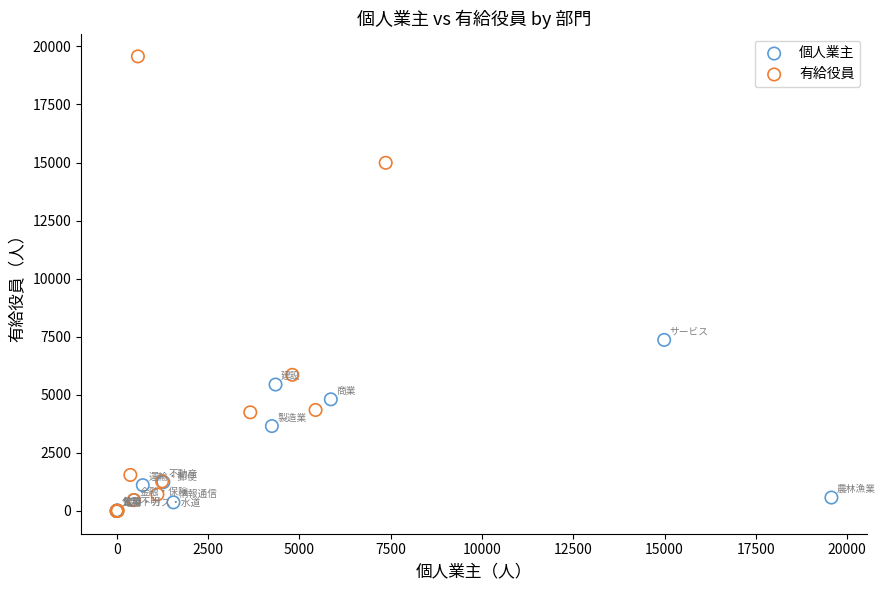

Which series has the widest spread of Y values?

有給役員